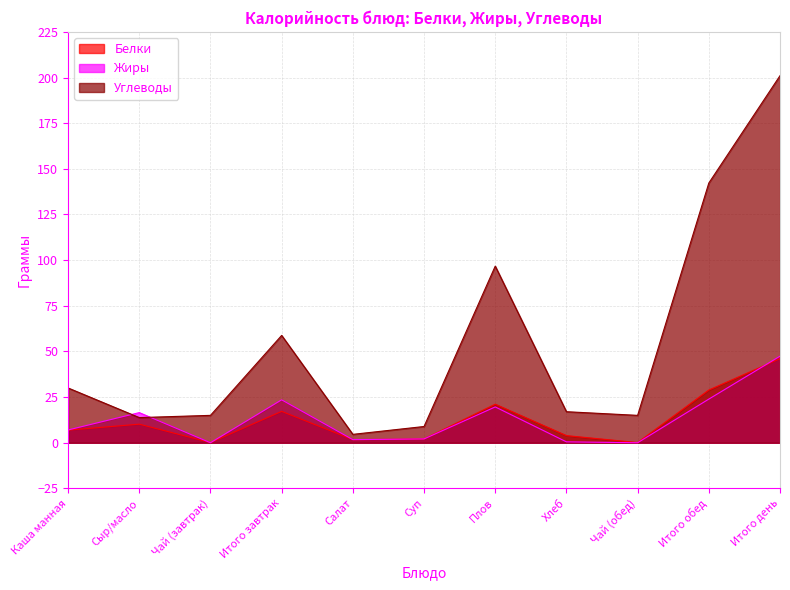

At how many categories does at least one series exceed 36?

4